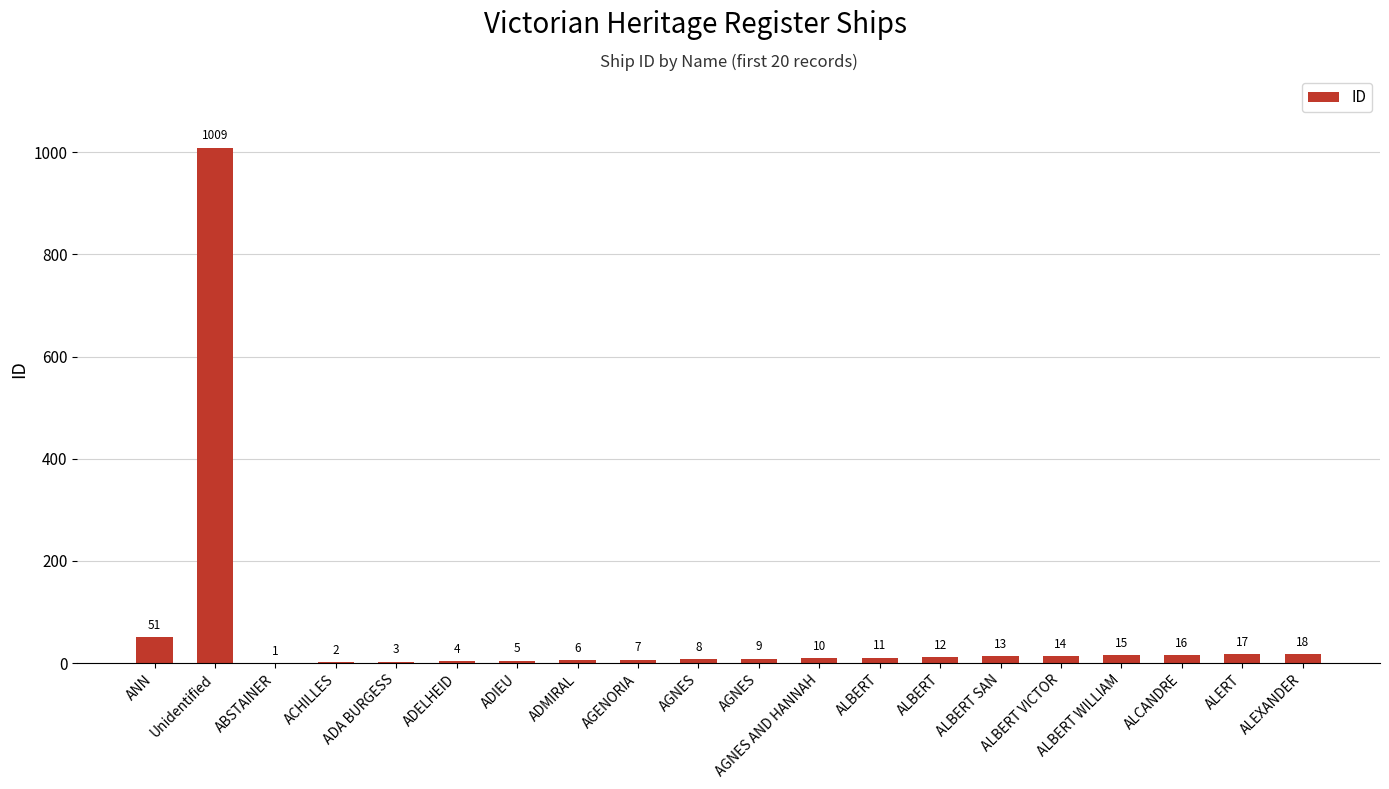

Count the number of data series in this chart.

1